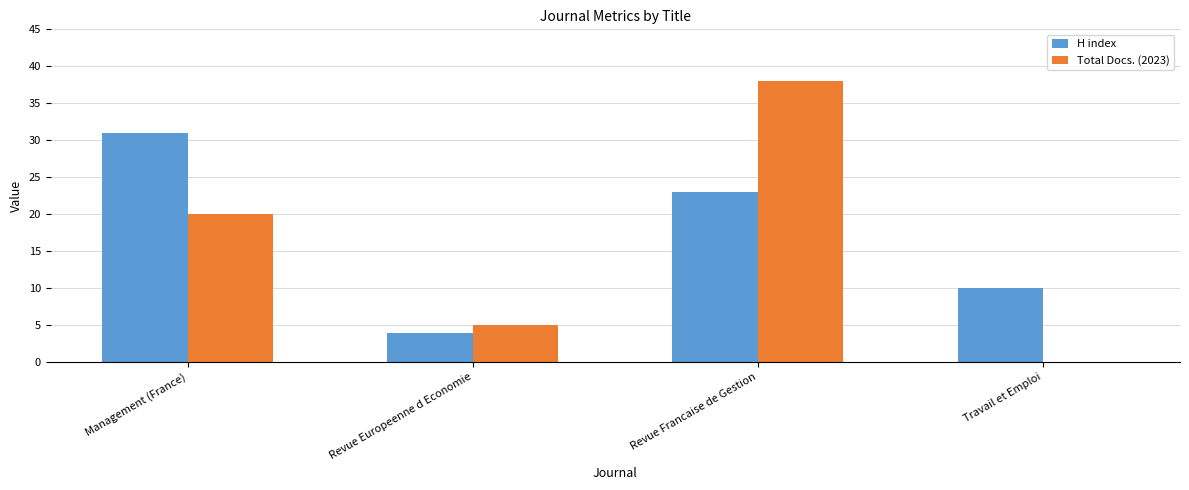

Between Revue Francaise de Gestion and Travail et Emploi, which series saw the biggest shift?

Total Docs. (2023)